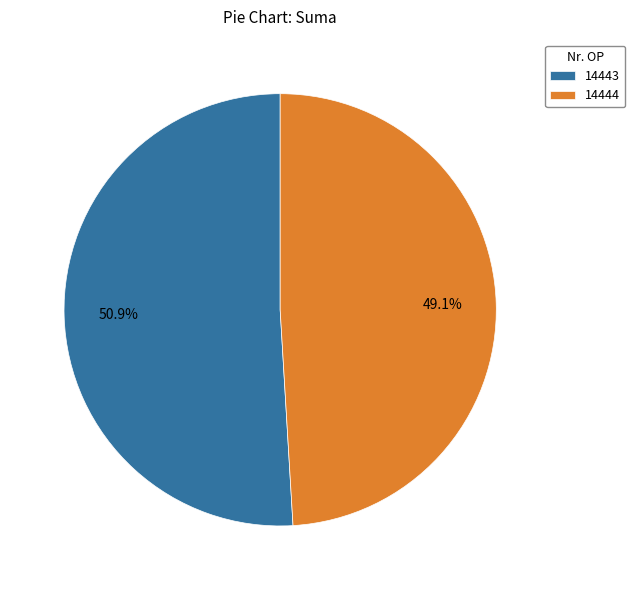

How many slices are in this pie chart?

2